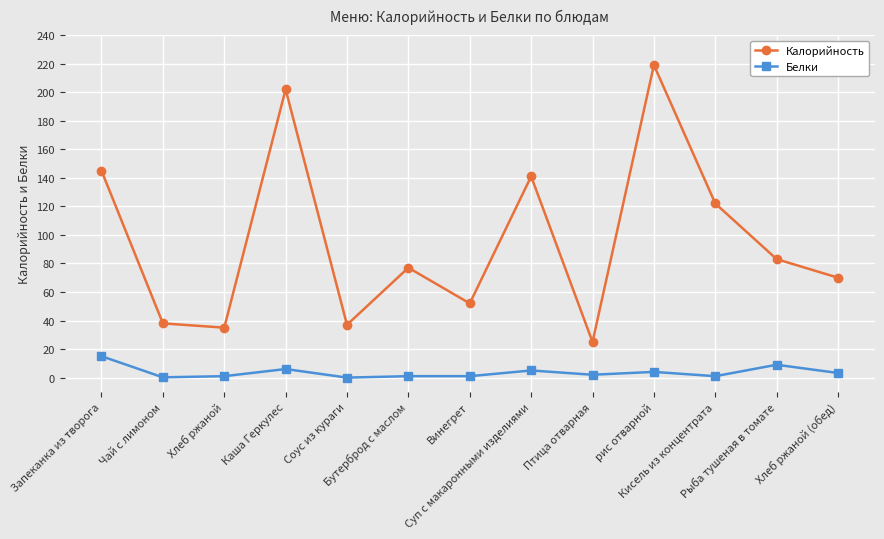

How many interior local peaks does the Калорийность series have?

4